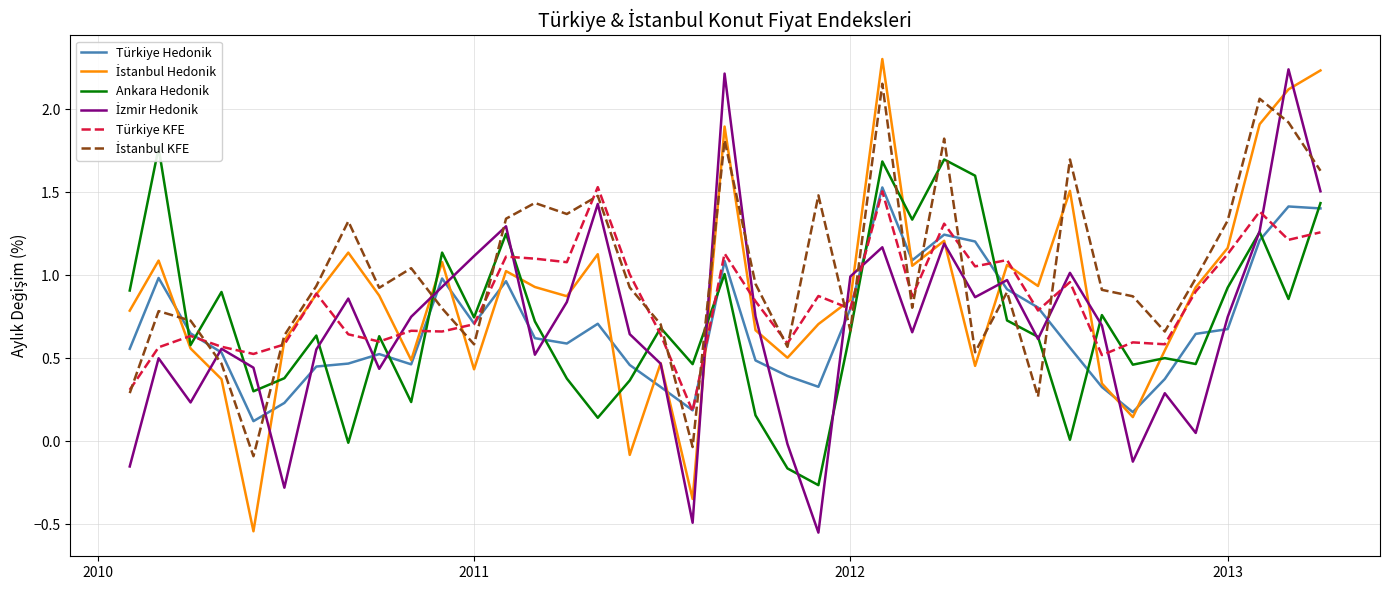

Is the value of İstanbul Hedonik at 37 greater than the value of İzmir Hedonik at 34?

Yes